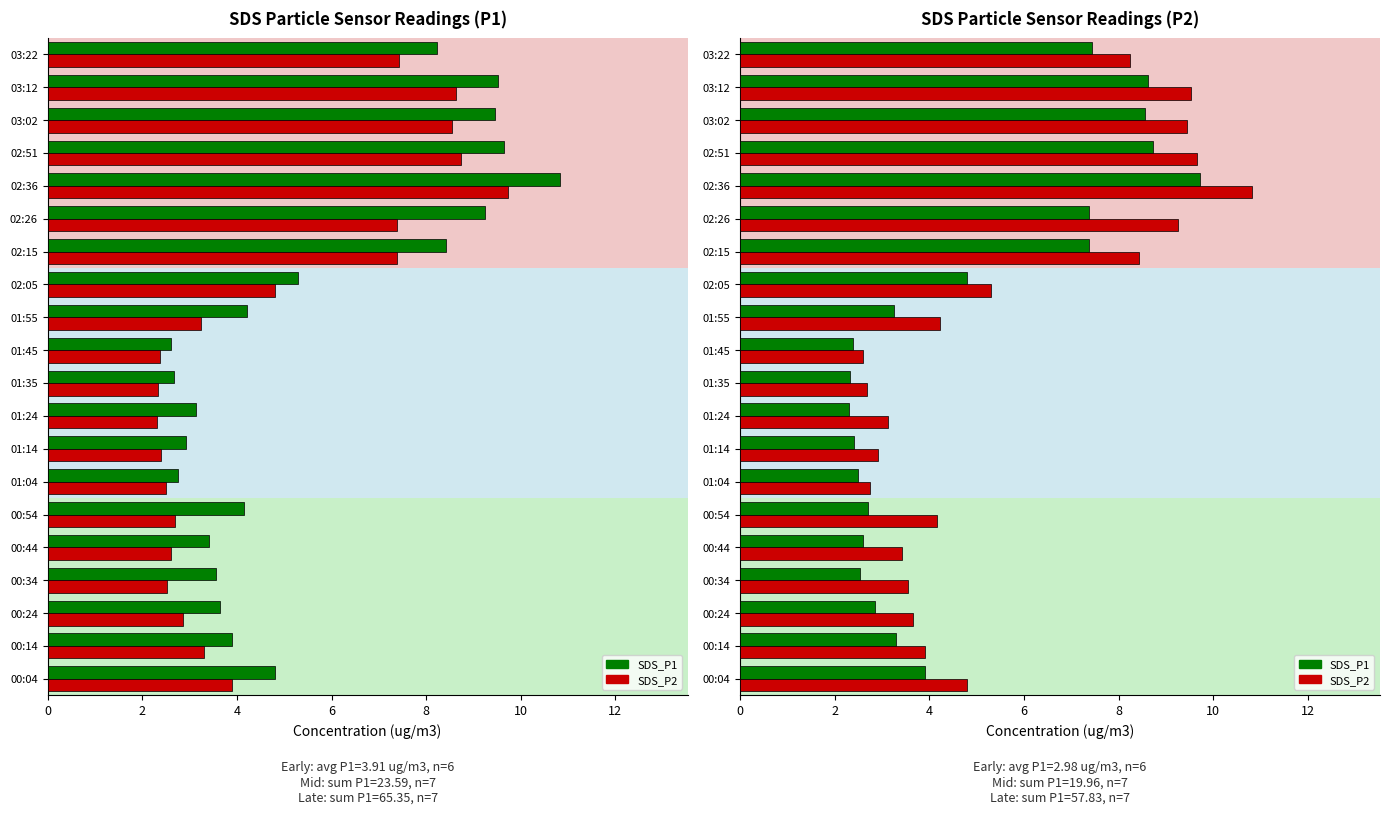

At how many categories does at least one series exceed 8?

7